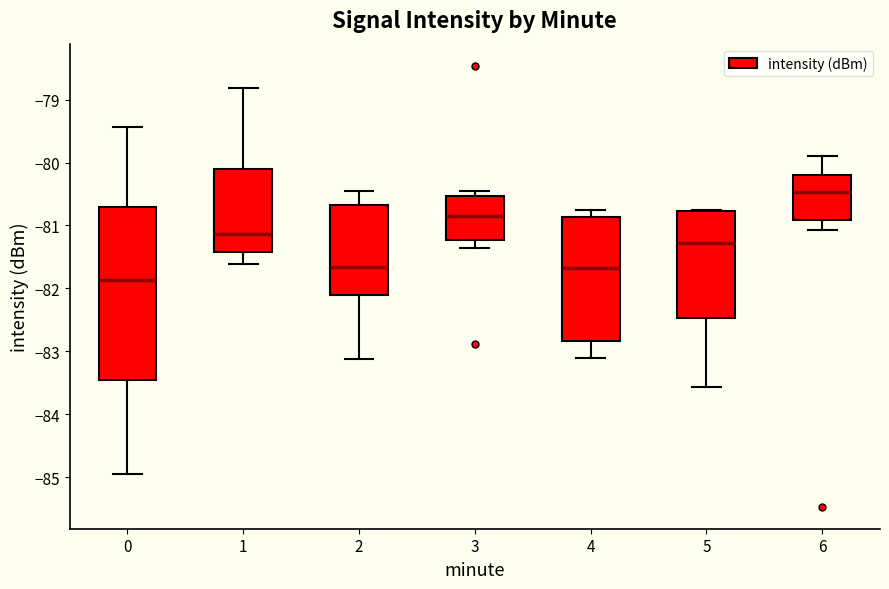

Where does the upper whisker of the box at x = 0 end on the y-axis? The values are not printed on the chart, so give them approximately, as read against the axis.

-79.4